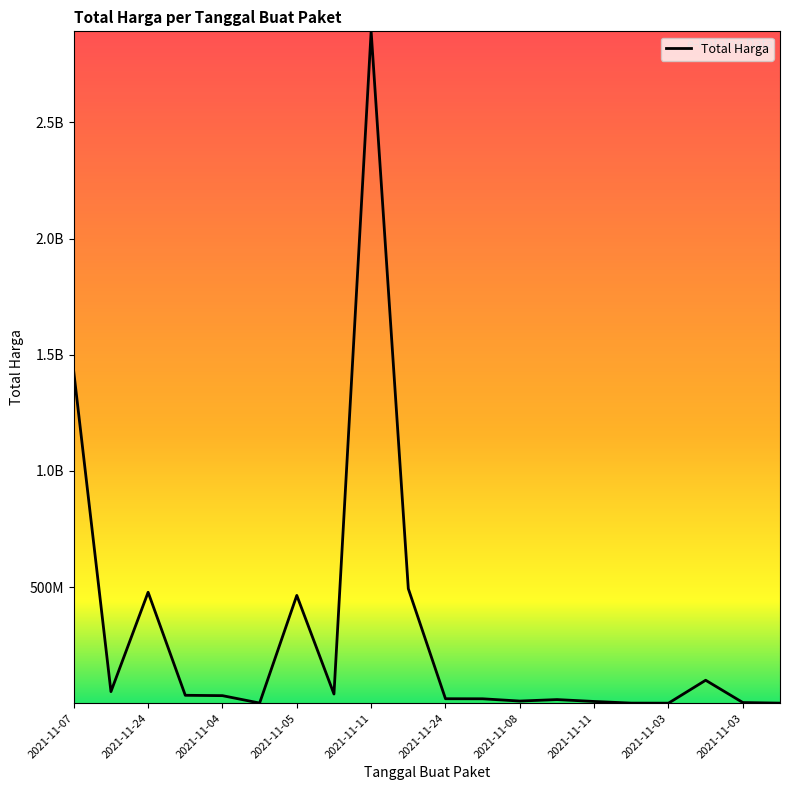

How many points are lower than both their immediate neighbors (excluding endpoints)?

5